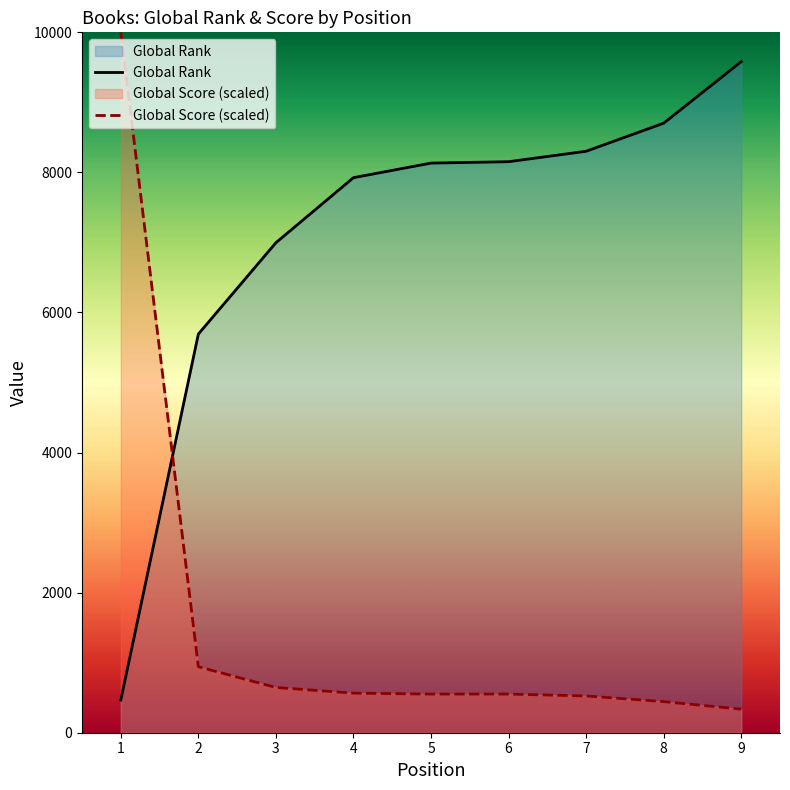

At which label is Global Score (scaled) closest to 5168?

2